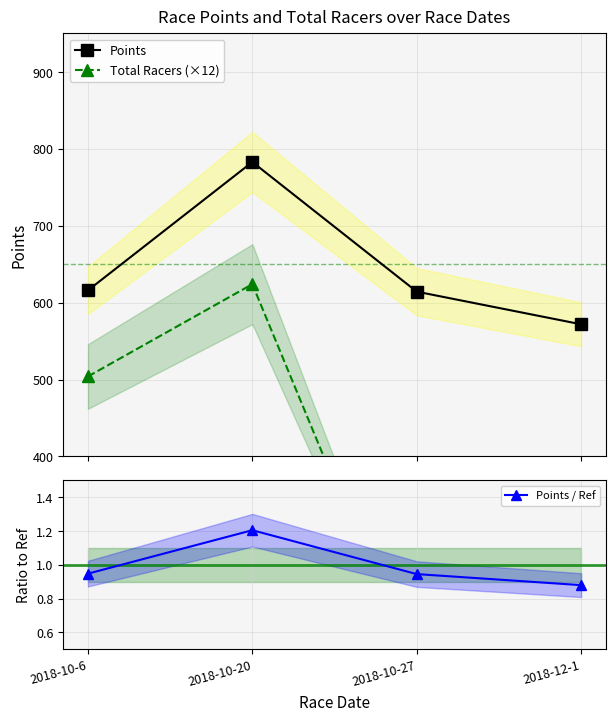

At which category is the sum across all series the highest?

2018-10-20